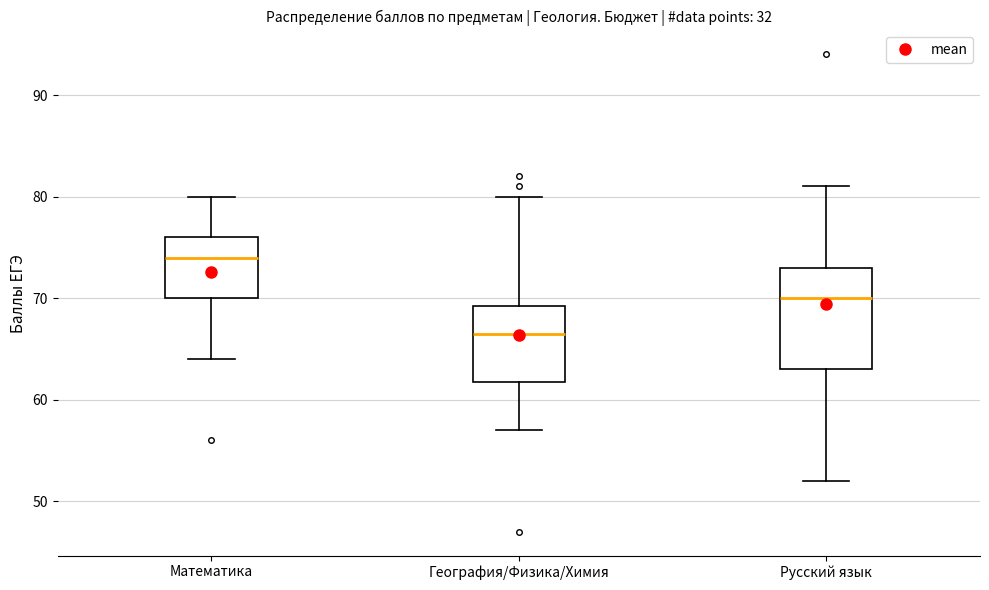

Where does the upper whisker of the box for Русский язык end on the y-axis? The values are not printed on the chart, so give them approximately, as read against the axis.

81